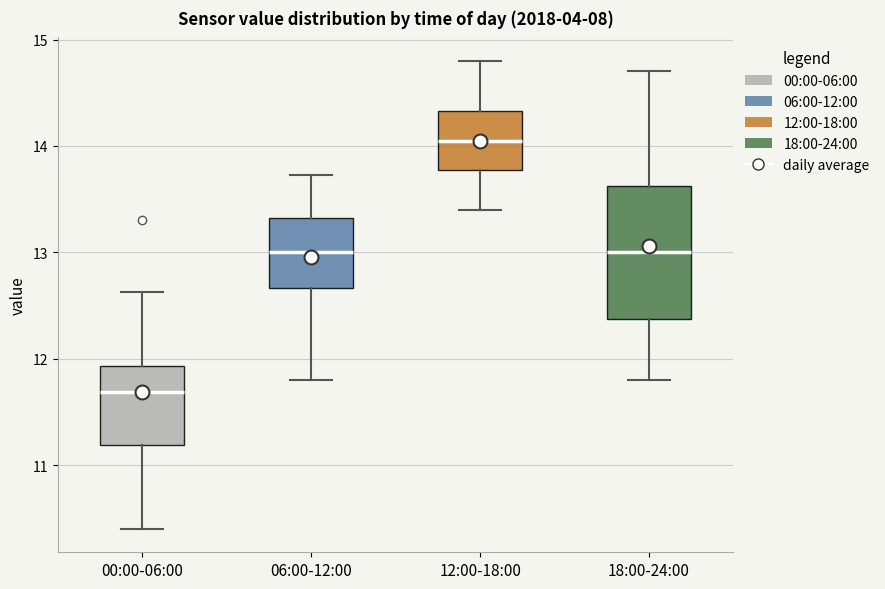

Reading left to right, transcribe this box plot: for each box, give where its median line is, the range the box spans, and where its two whiskers end, as read against the y-axis. The values are not printed on the chart, so give them approximately, as read against the axis.

00:00-06:00: median 11.7, box 11.2 to 11.9, whiskers 10.4 to 12.6
06:00-12:00: median 13.0, box 12.7 to 13.3, whiskers 11.8 to 13.7
12:00-18:00: median 14.1, box 13.8 to 14.3, whiskers 13.4 to 14.8
18:00-24:00: median 13.0, box 12.4 to 13.6, whiskers 11.8 to 14.7